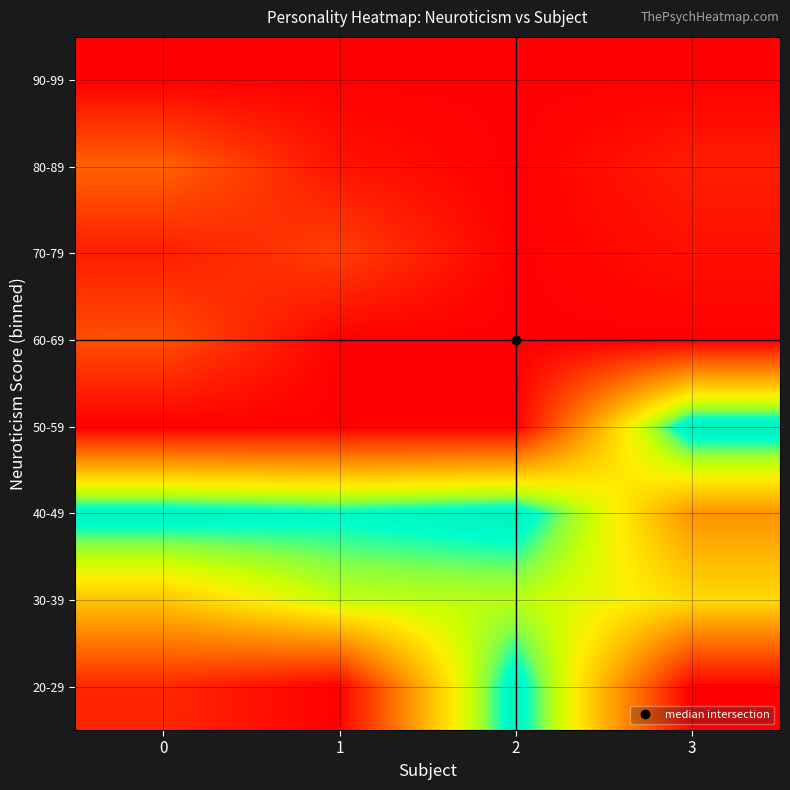

At which category is the sum across all series the highest?

2